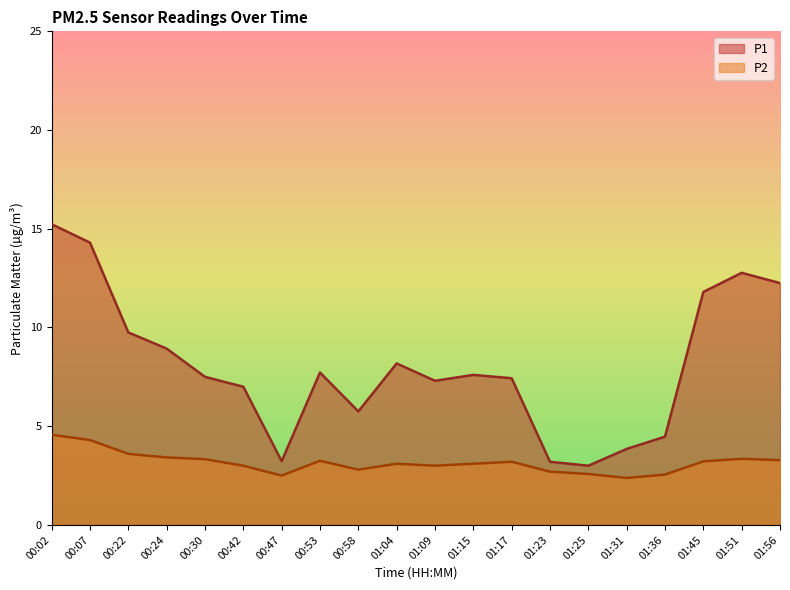

What is the difference between the P2 values at 00:47 and 01:23?

0.2